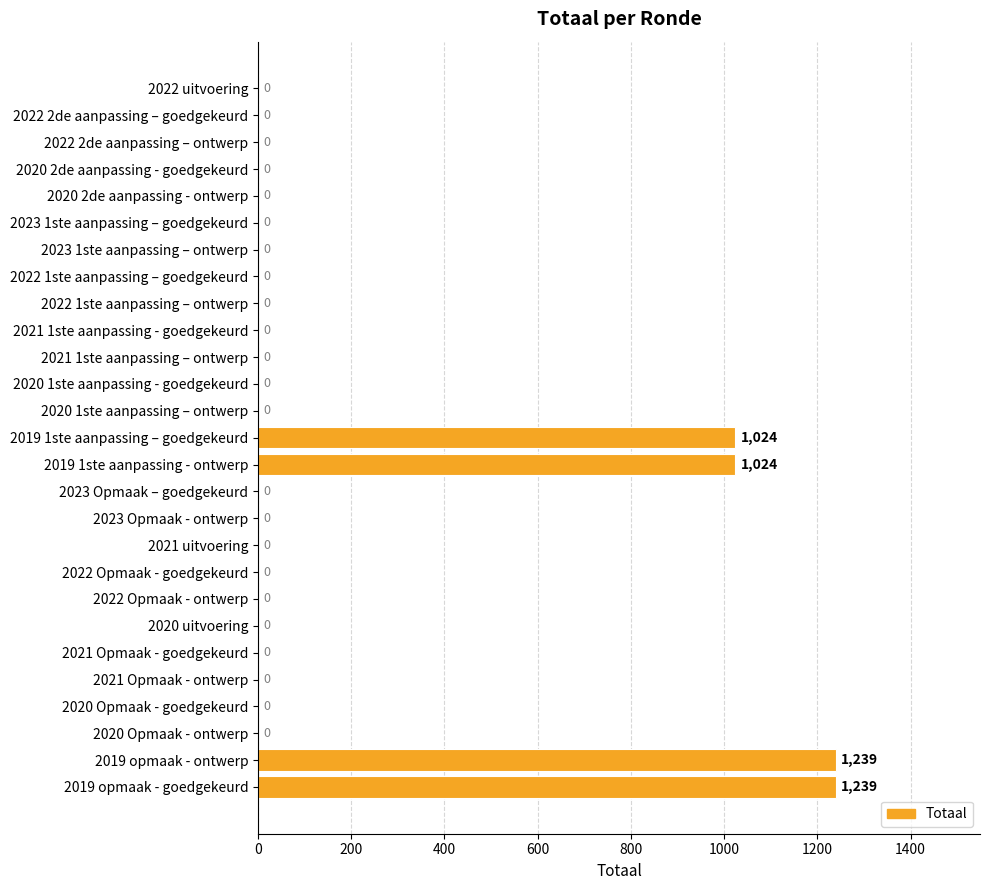

What is the sum of all values?

4526